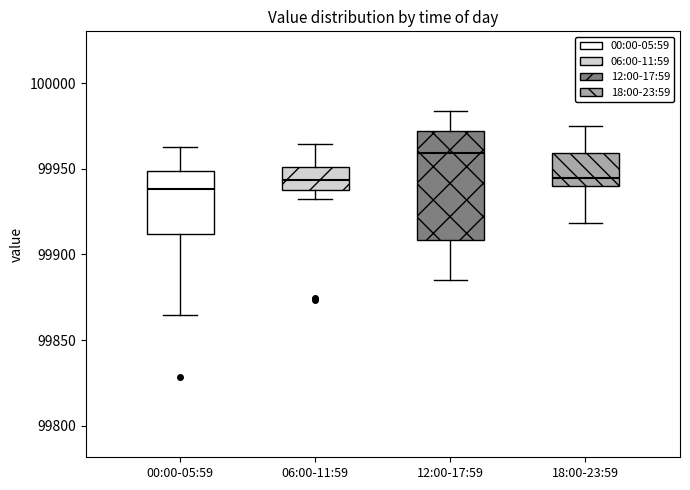

Which box has the highest median line?

12:00-17:59